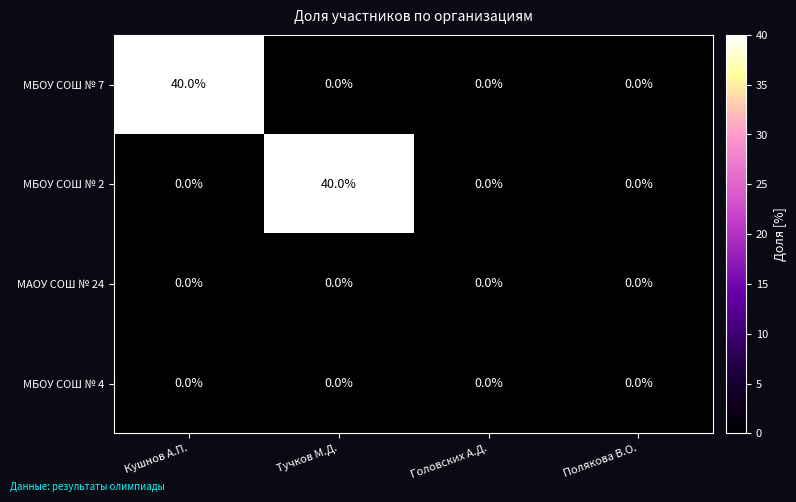

The МБОУ СОШ № 2 series shows 0 at Полякова В.О.. True or false?

True